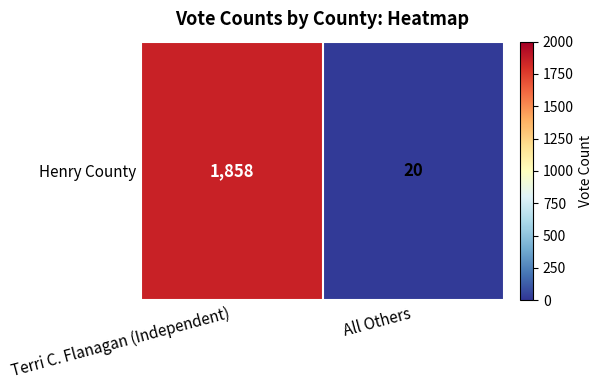

What is the change in value from Terri C. Flanagan (Independent) to All Others?

-1838